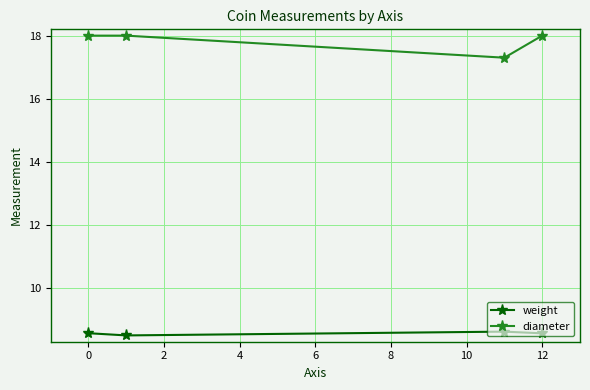

What is the value of the weight point at the 2nd from the left?

8.5